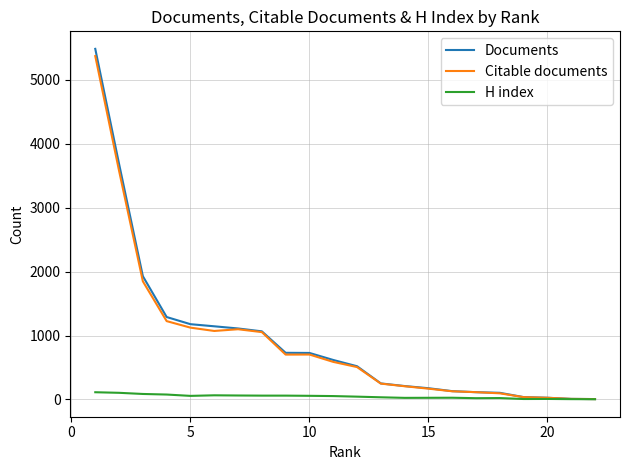

What is the minimum value shown in the chart?

4